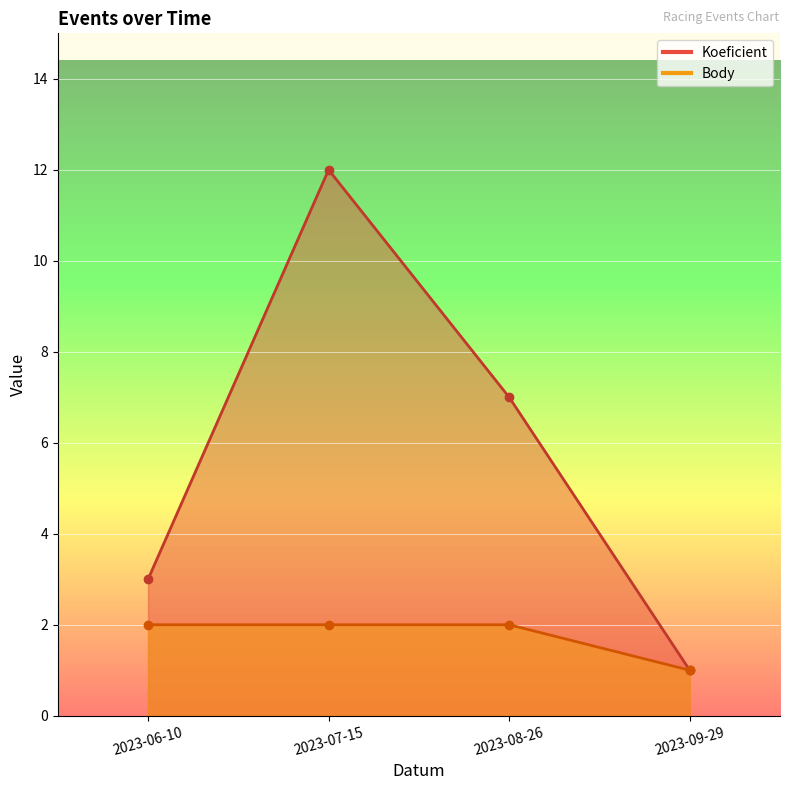

What is the highest value of the Body series?

2